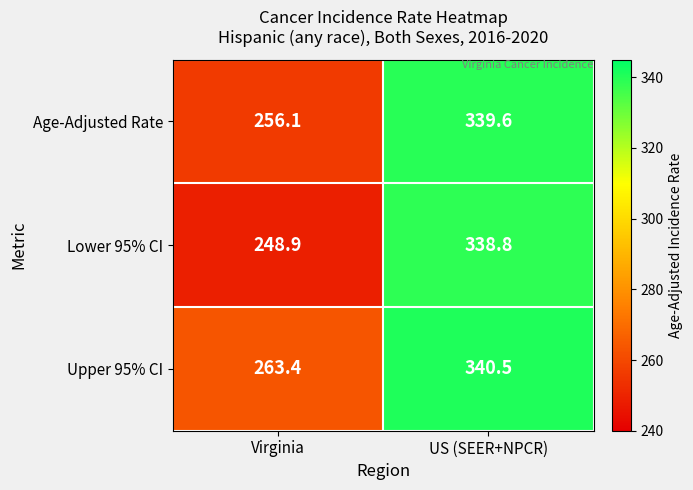

Which series has the largest total across all categories?

Upper 95% CI